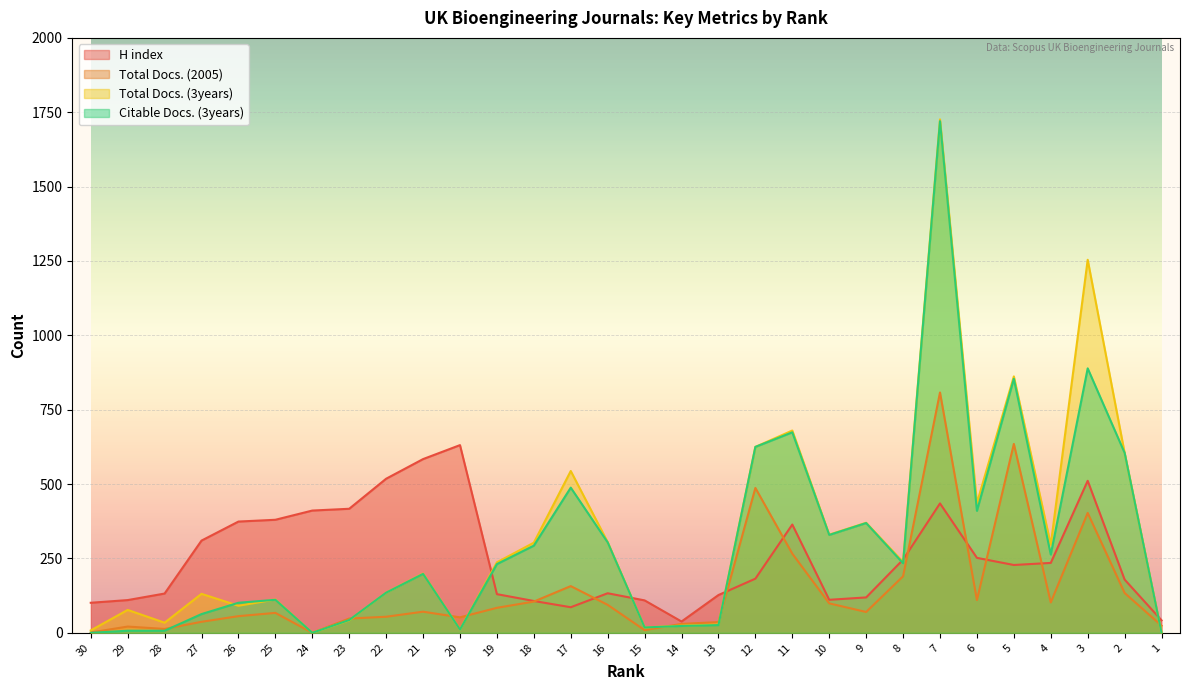

What is the average value of the Total Docs. (2005) series?

142